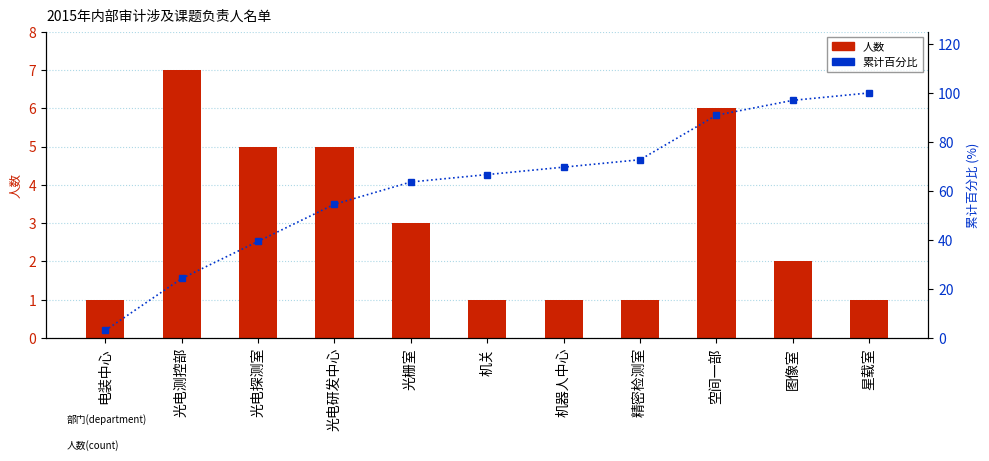

What is the total value across all series at 电装中心?

4.0